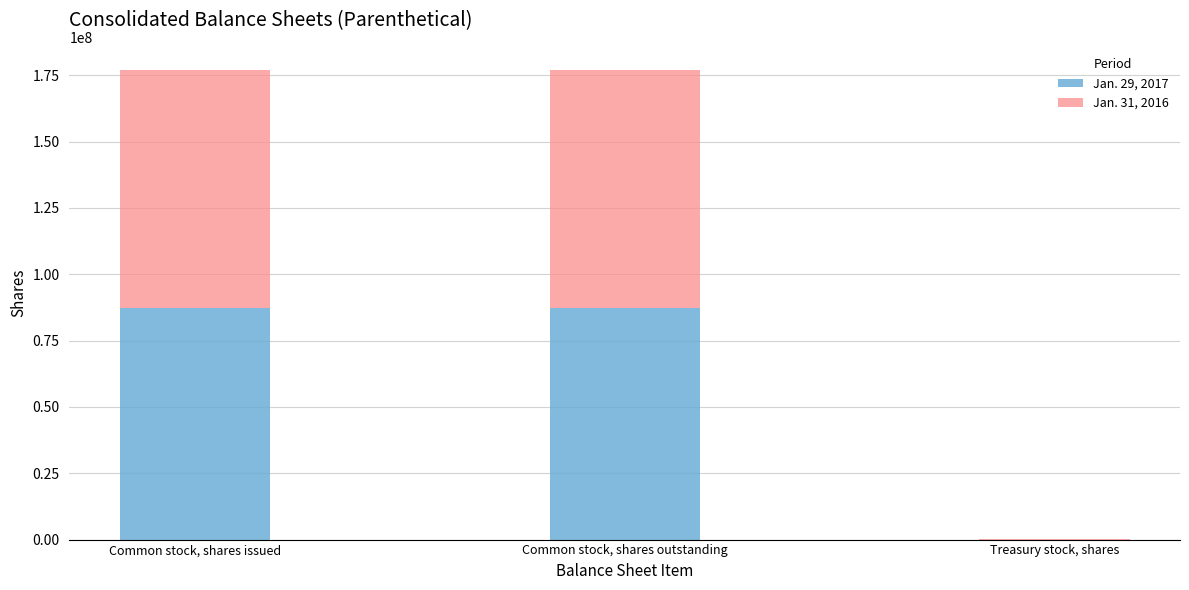

The value of Jan. 29, 2017 at Common stock, shares outstanding is 87325000. True or false?

True